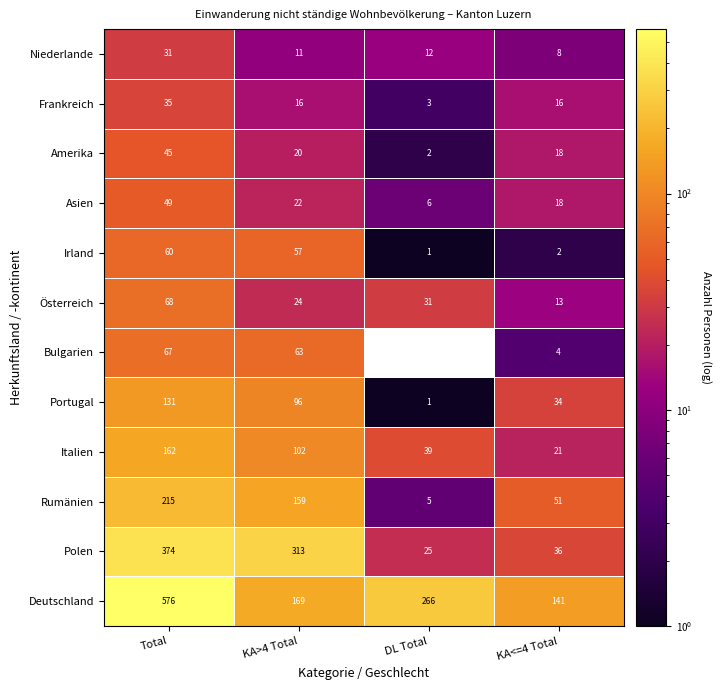

At how many categories does at least one series exceed 527?

1